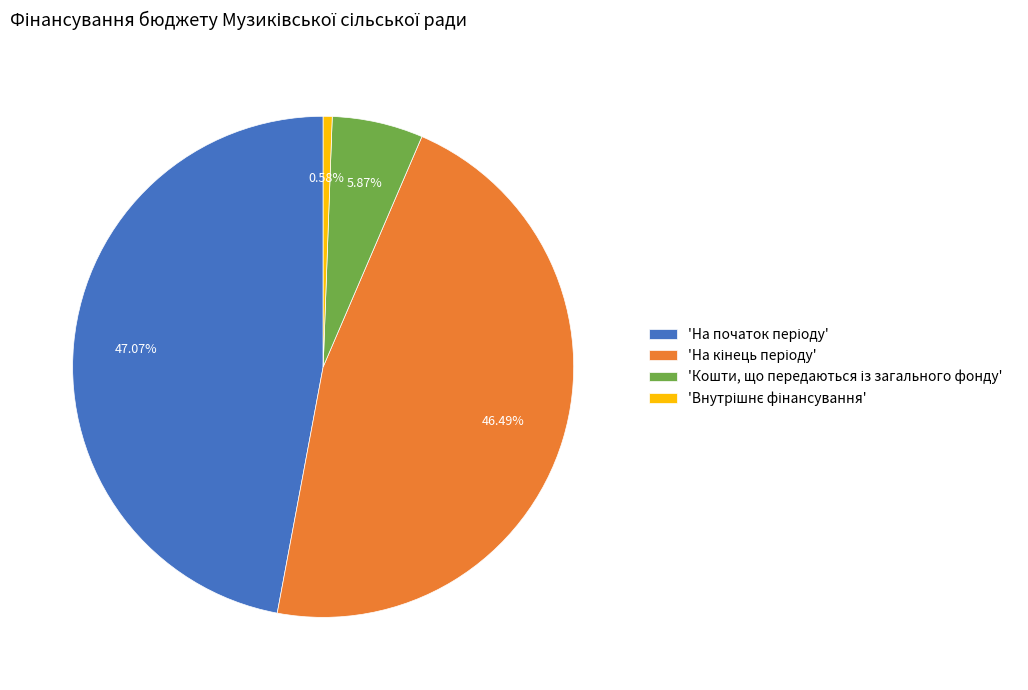

Is there any slice that represents more than half of the pie?

No